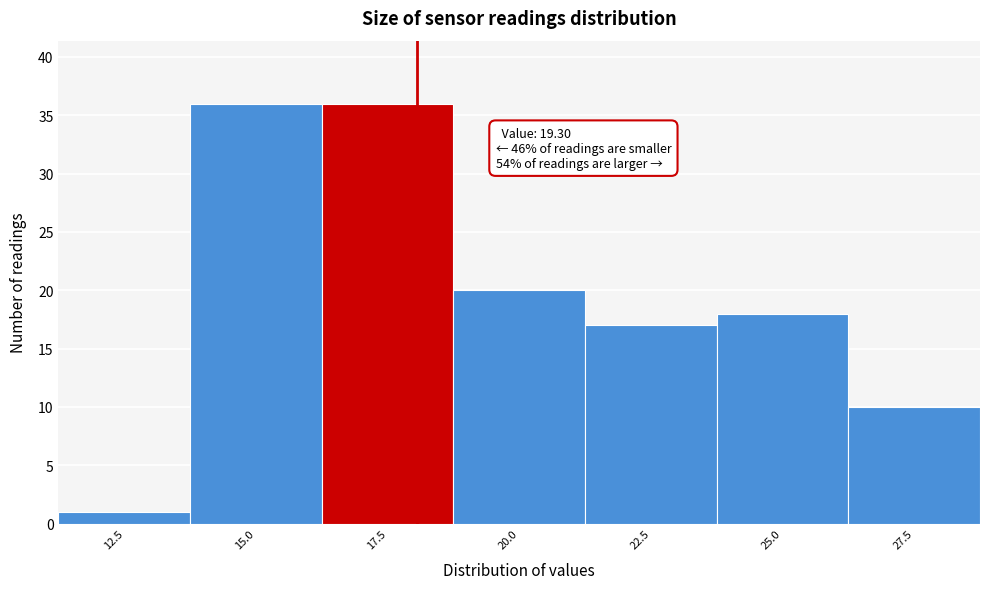

Reading left to right, transcribe all the data shown in this chart.

1	36	36	20	17	18	10